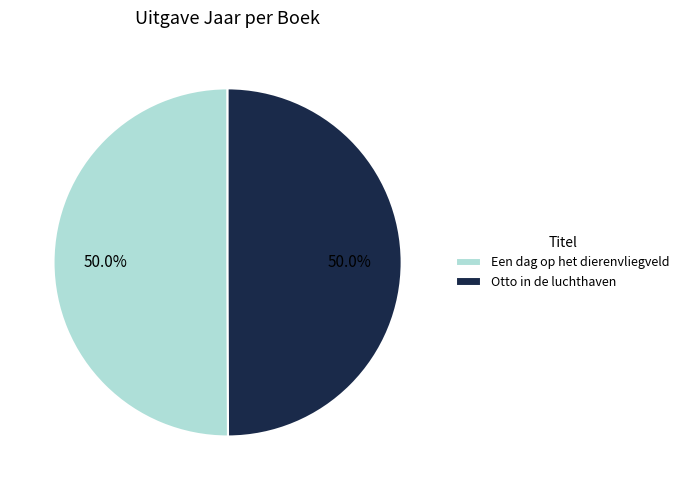

What is the ratio of the value at Een dag op het dierenvliegveld to the value at Otto in de luchthaven?

1.0